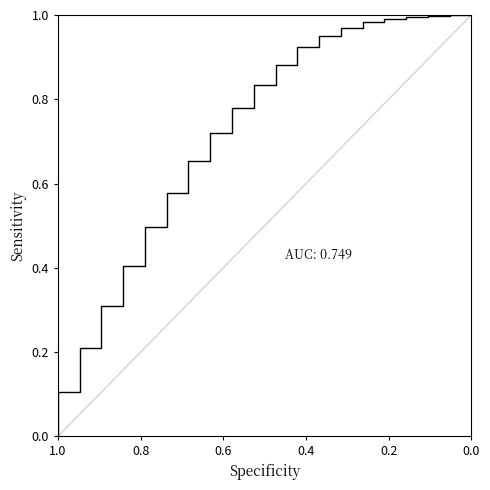

True or false: the data shows 0.6 at 0.2.

False